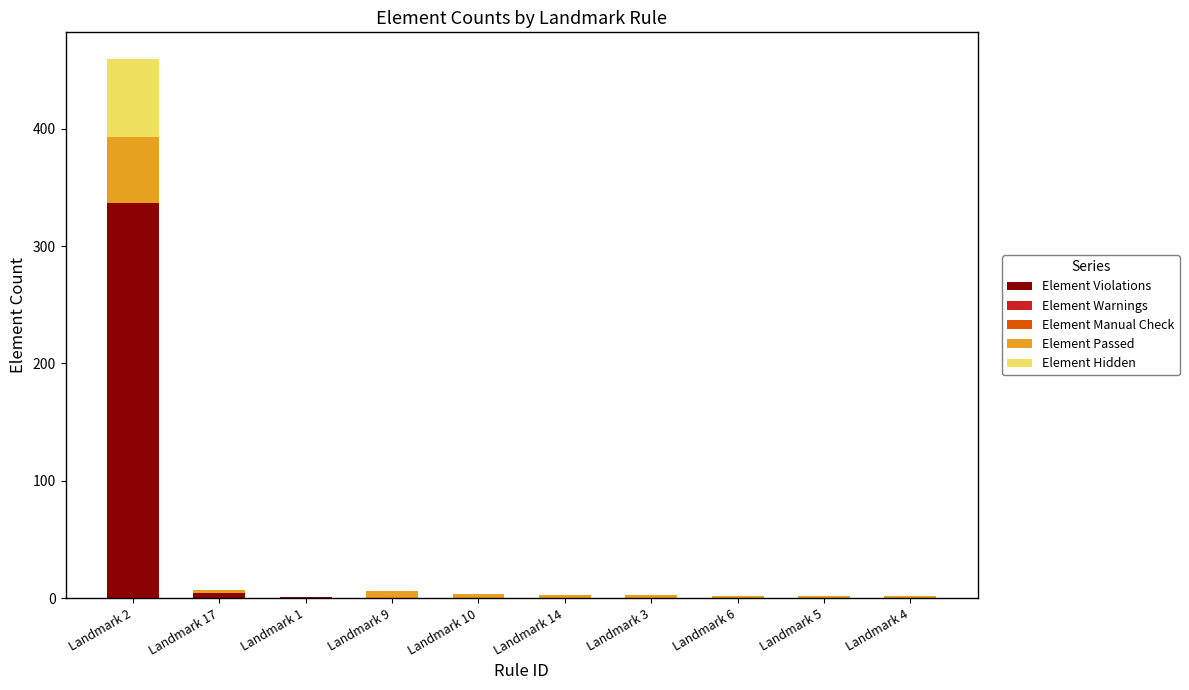

At which category is the sum across all series the highest?

Landmark 2